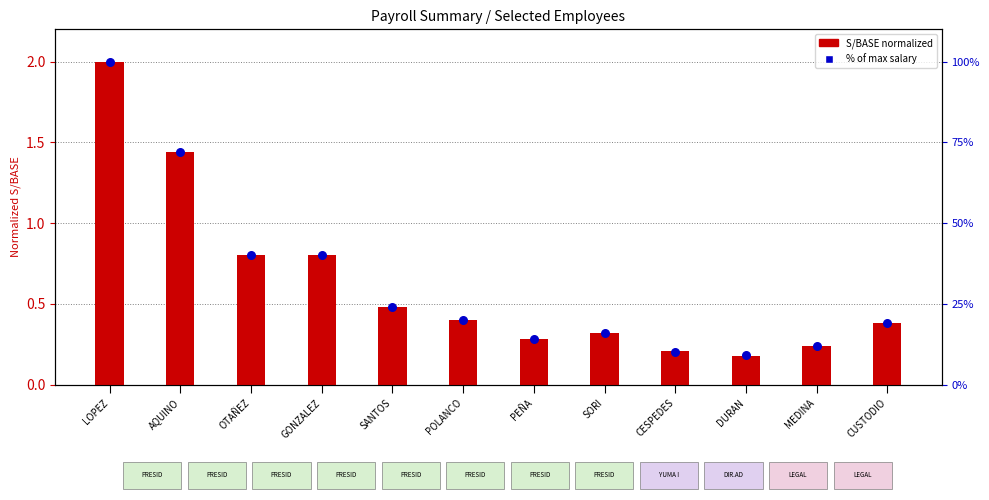

Which series has the largest total across all categories?

% of max salary